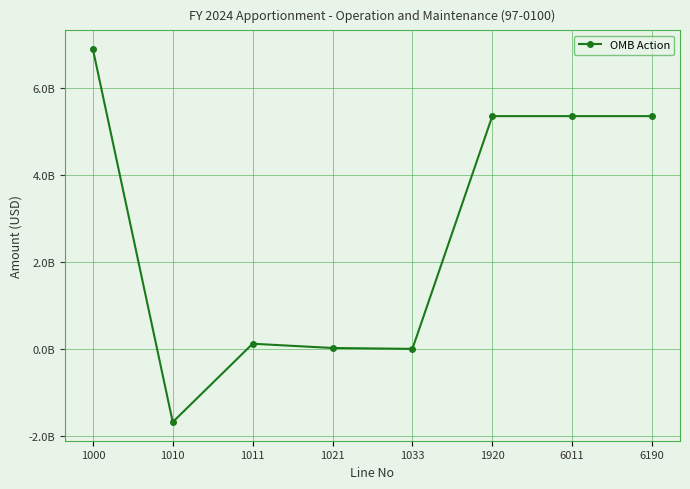

How many series are shown in this chart?

1